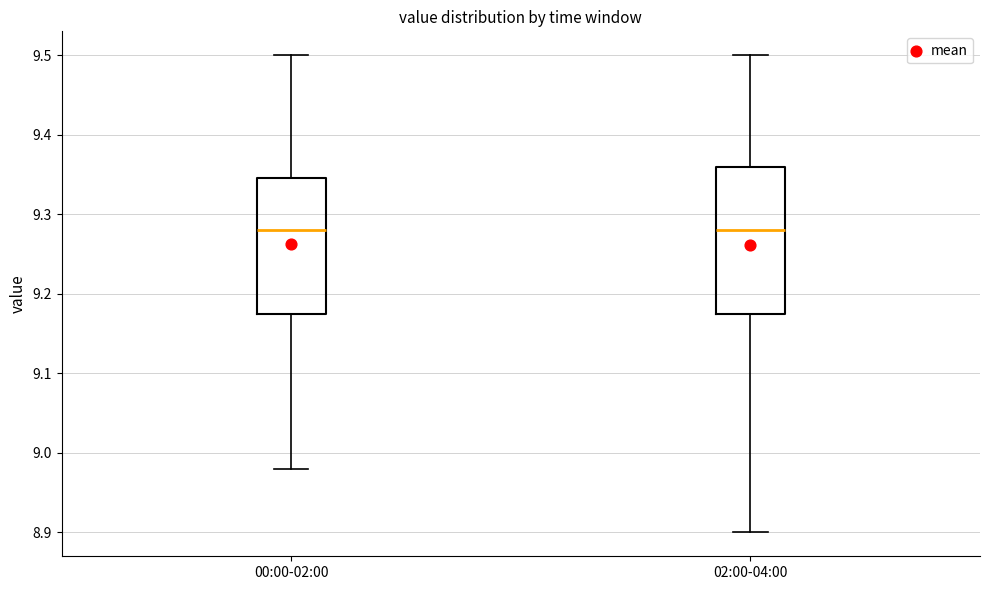

Reading left to right, read every box against the y-axis: the position of its median line, the range the box covers, and the ends of its whiskers. The values are not printed on the chart, so give them approximately, as read against the axis.

00:00-02:00: median 9.28, box 9.18 to 9.35, whiskers 8.98 to 9.50
02:00-04:00: median 9.28, box 9.18 to 9.36, whiskers 8.90 to 9.50